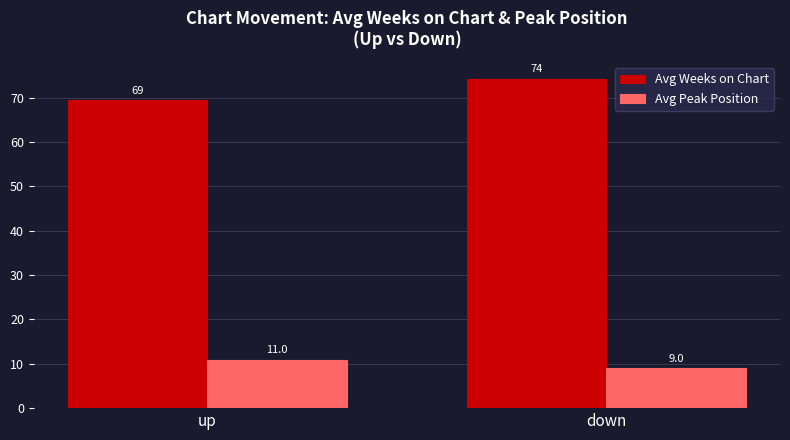

What is the difference between the maximum and minimum values in the Avg Peak Position series?

2.0